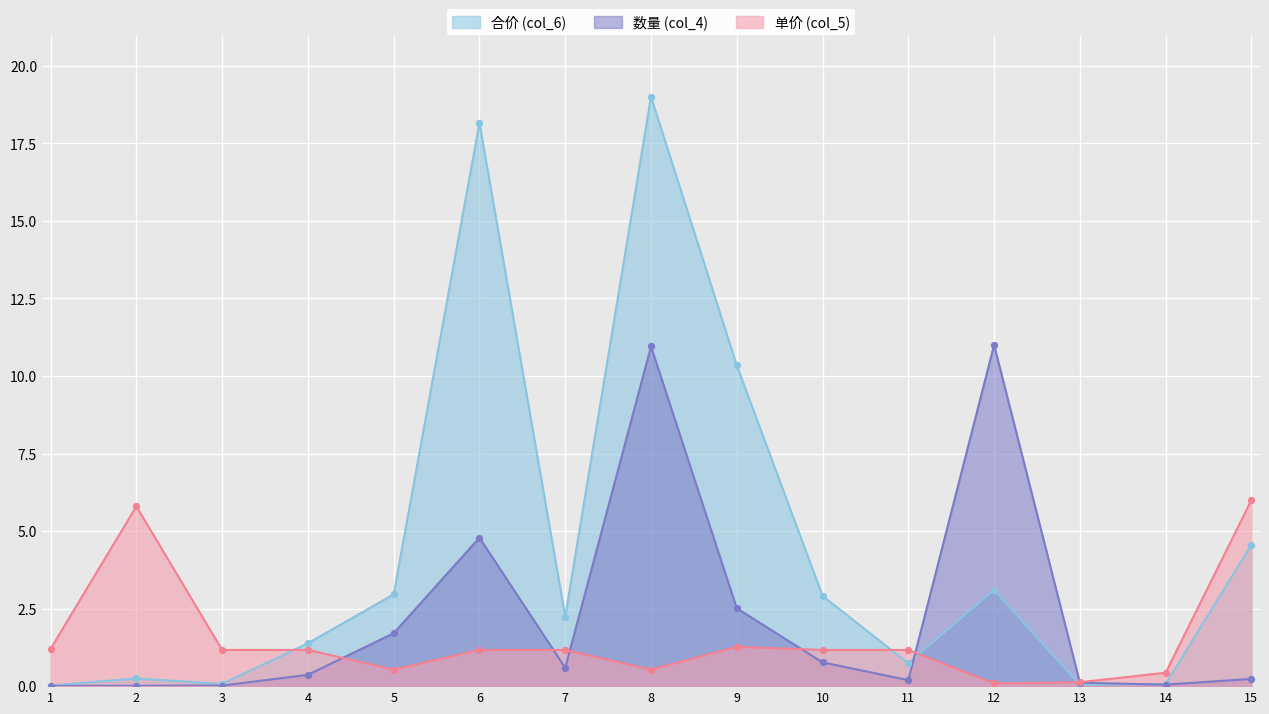

Is the value of 合价 (col_6) at 10 greater than the value of 单价 (col_5) at 12?

Yes